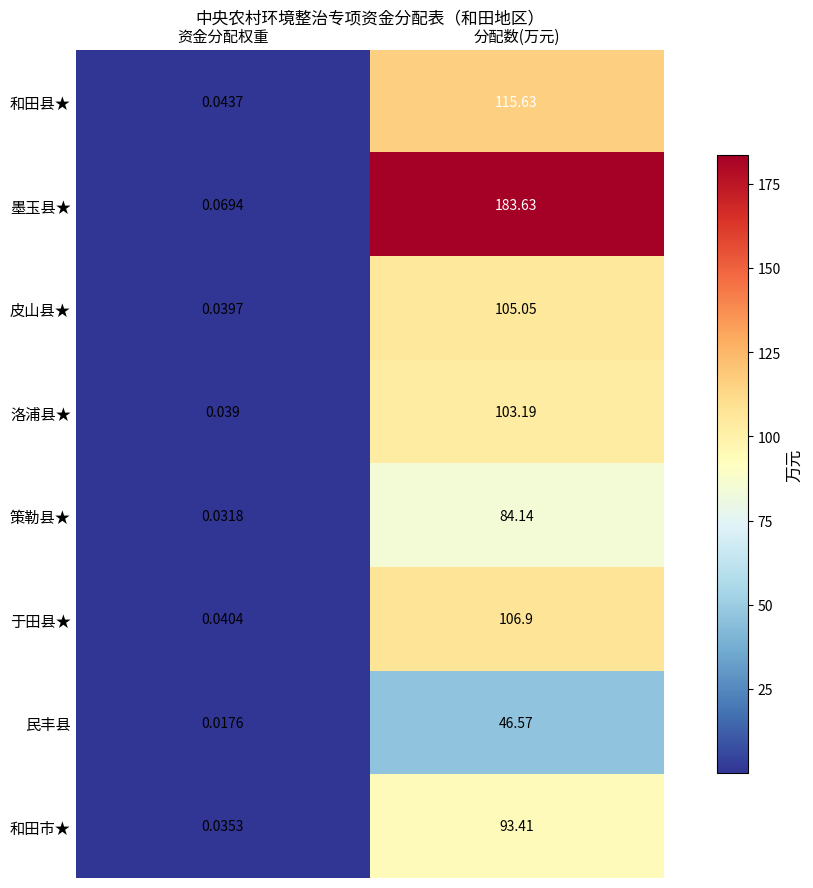

At which label does 和田市★ reach its minimum?

资金分配权重